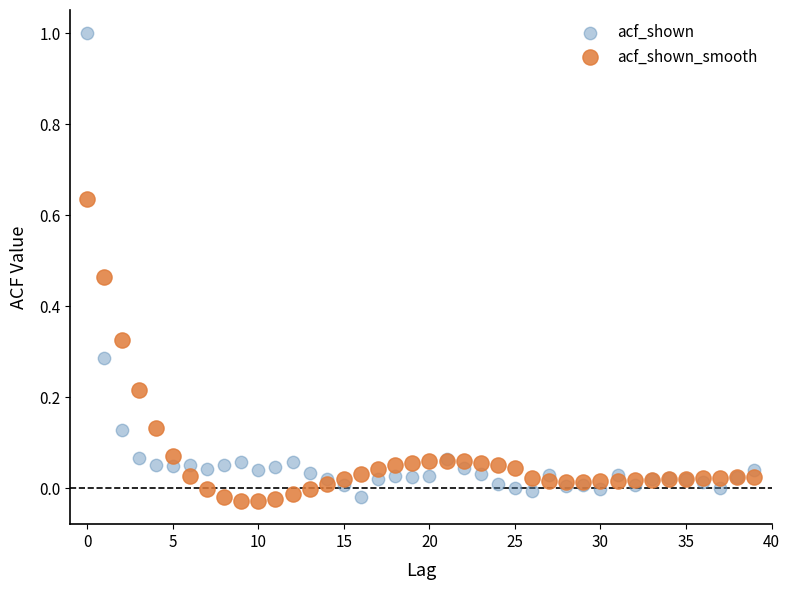

Which series contains the highest Y value?

acf_shown